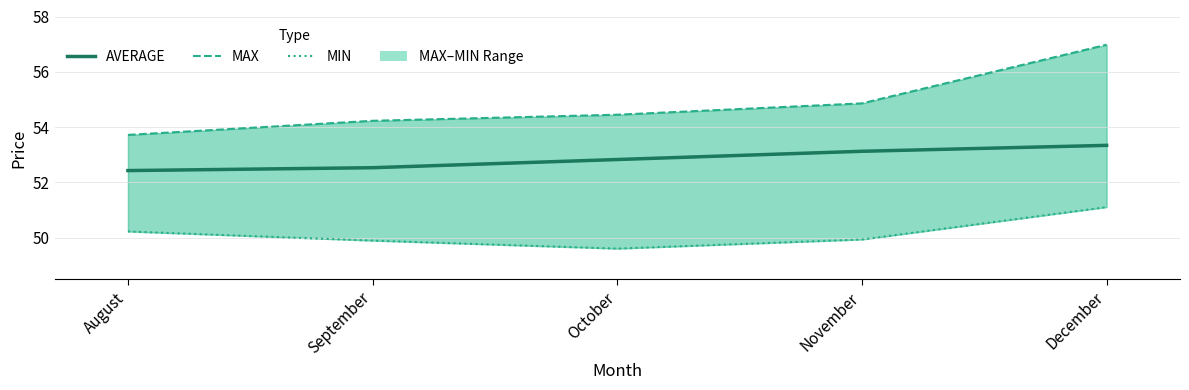

True or false: AVERAGE and MAX cross at least once.

False